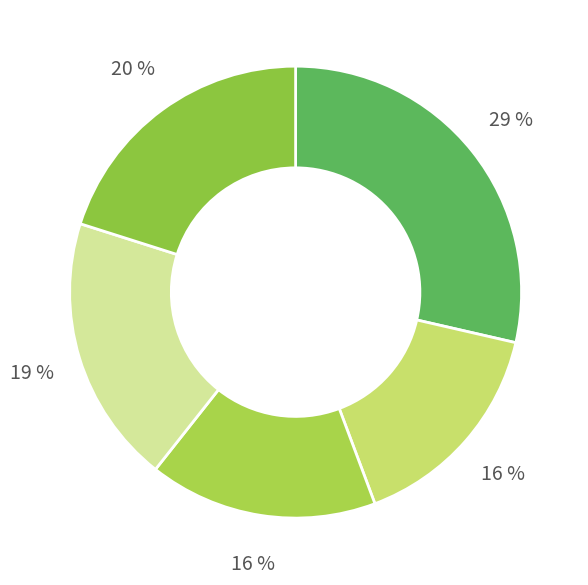

To the nearest percent, what is the average slice percentage?

20%